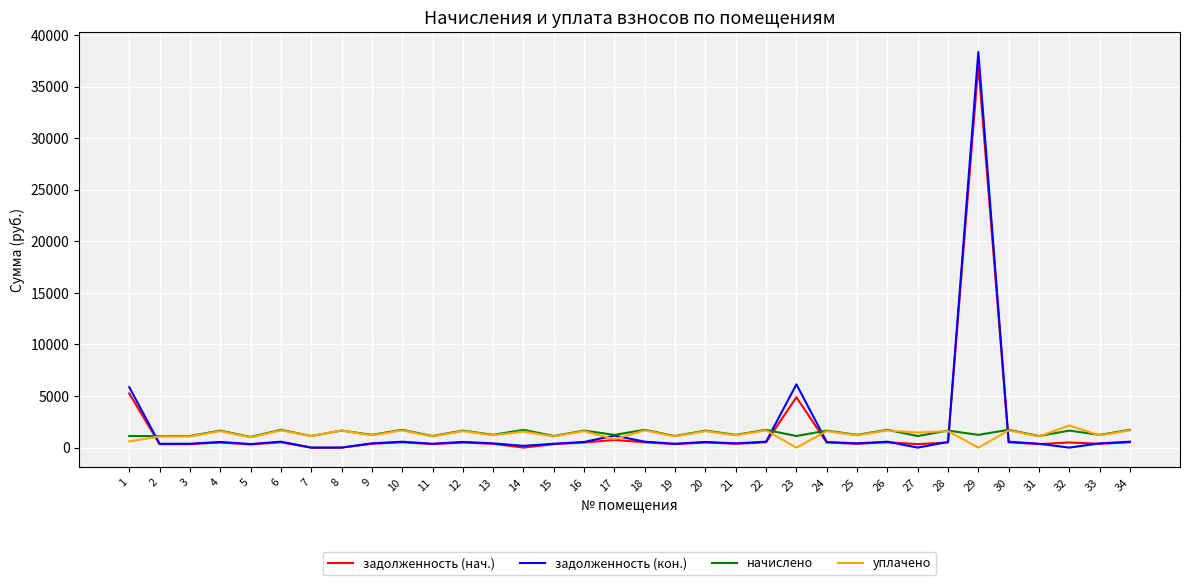

True or false: задолженность (кон.) and задолженность (нач.) intersect in this chart.

True